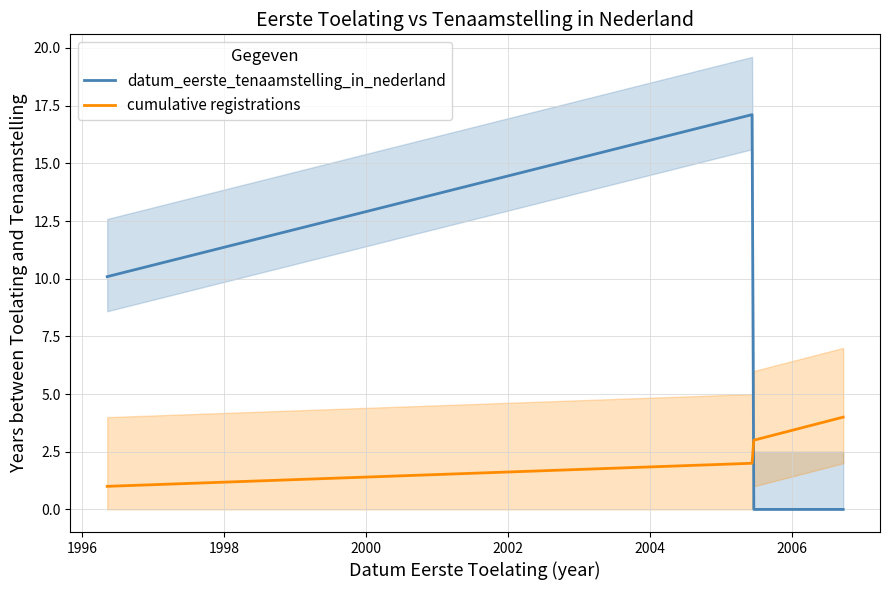

True or false: datum_eerste_tenaamstelling_in_nederland and cumulative registrations cross at least once.

True